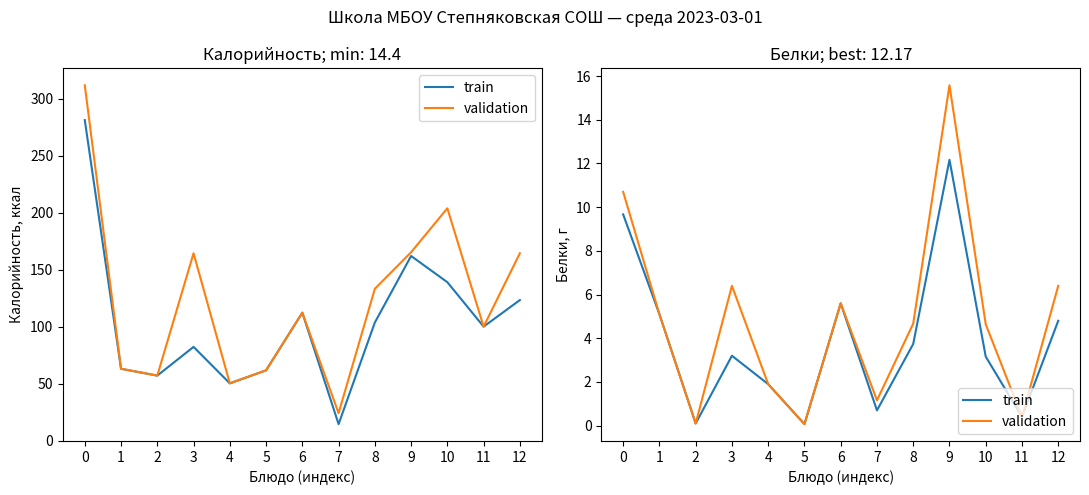

Does the chart have visible grid lines?

No